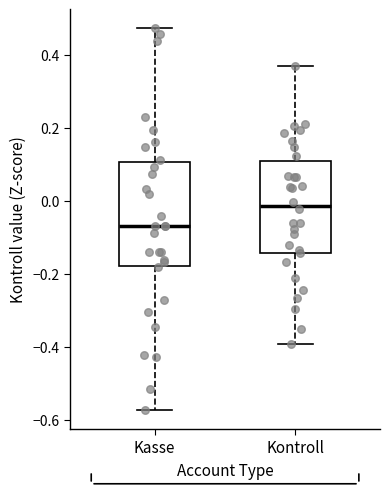

Which box has the highest median line?

Kontroll